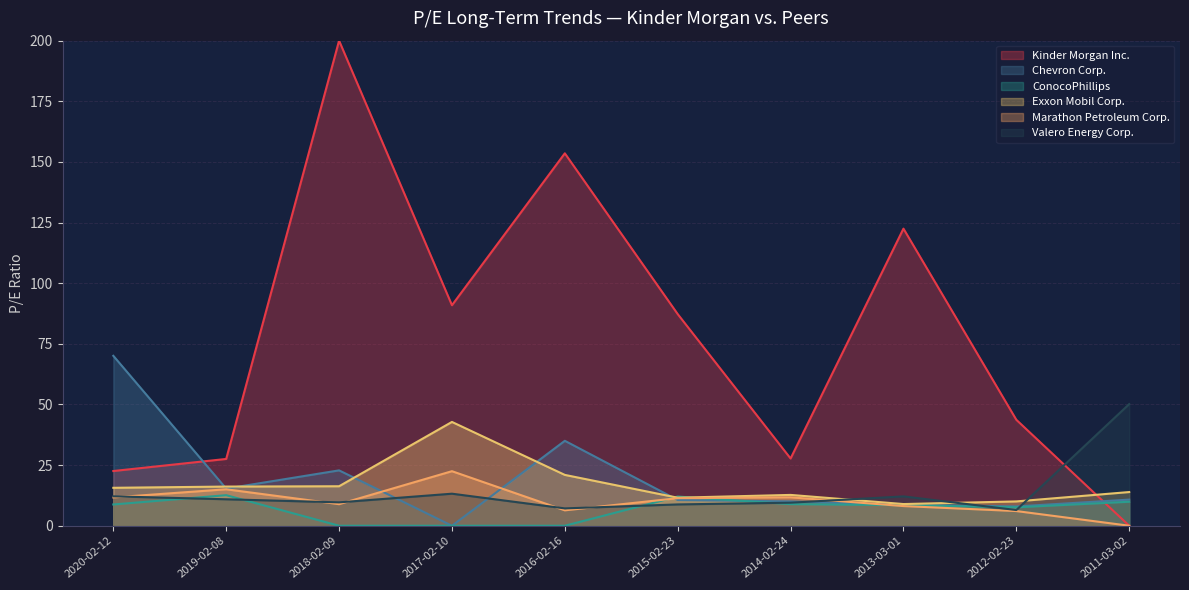

What is the difference between the second highest and minimum values in the ConocoPhillips series?

12.0